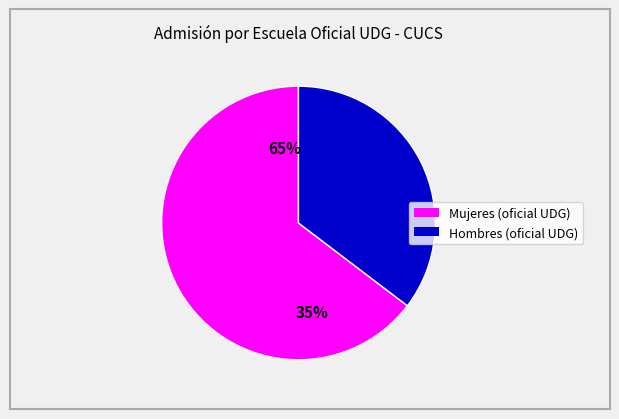

Which has a higher value, Hombres (oficial UDG) or Mujeres (oficial UDG)?

Mujeres (oficial UDG)